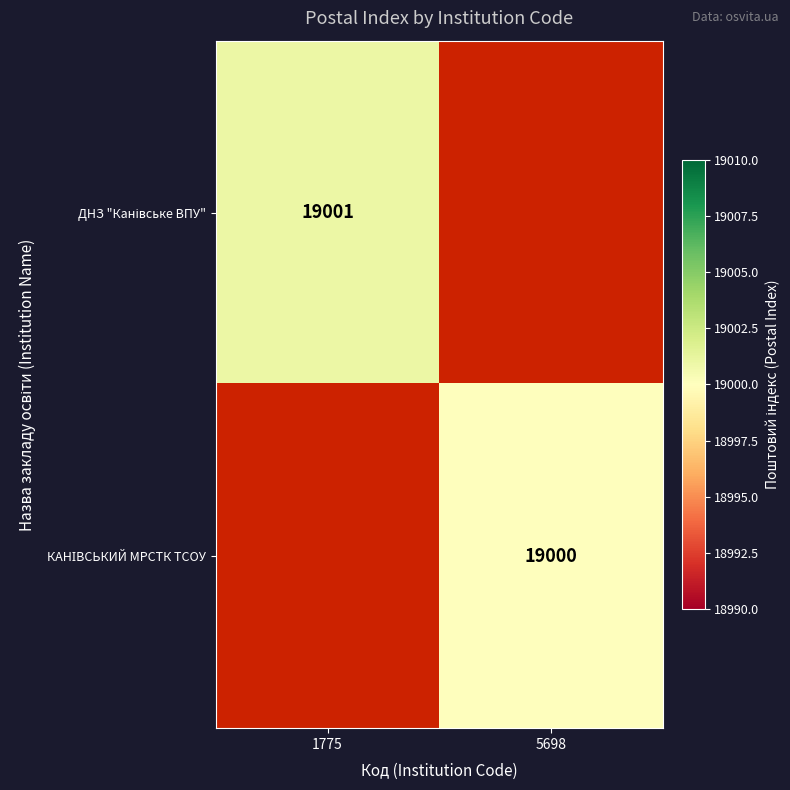

At how many categories does at least one series exceed 19000?

1